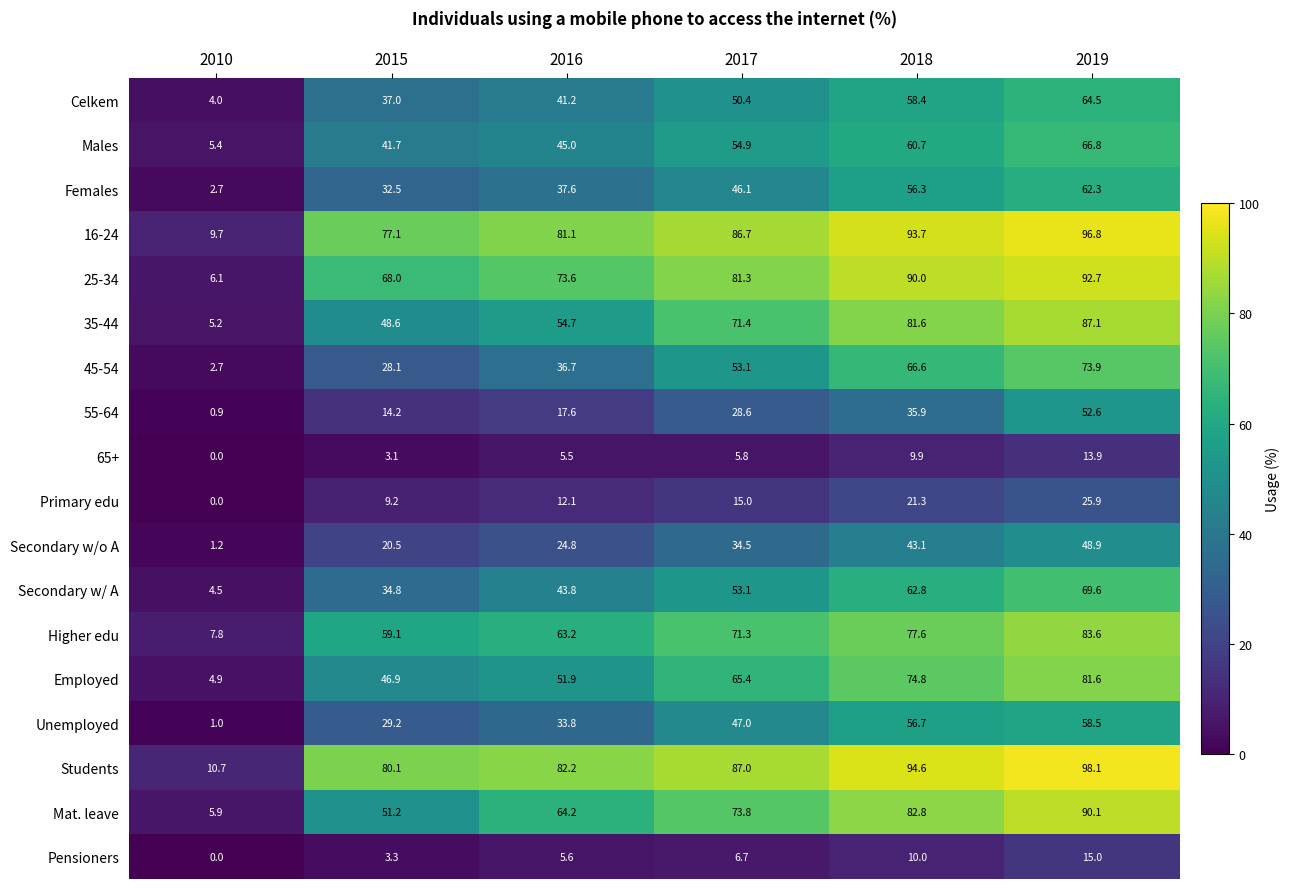

At which label is Secondary w/o A closest to 25?

2016